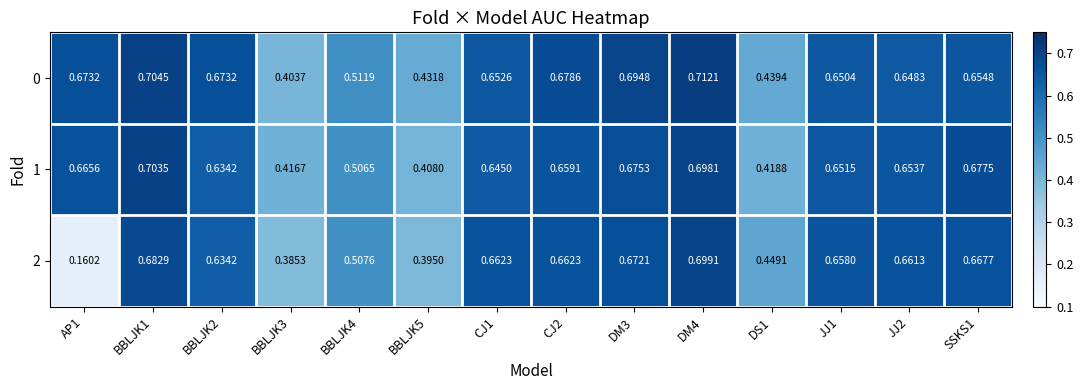

Is the value of 2 at BBLJK2 greater than the value of 0 at BBLJK2?

No